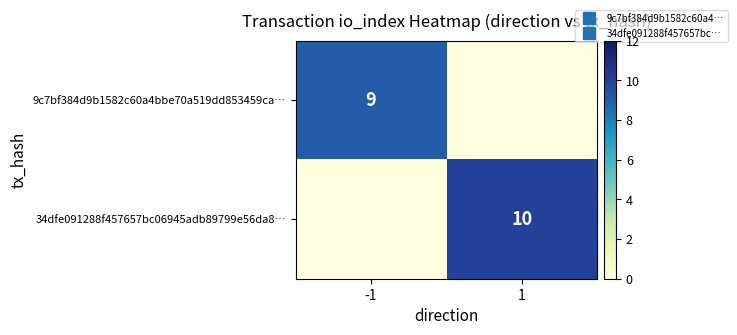

Which category has the highest value in the 34dfe091288f457657bc06945adb89799e56da8… series?

-1